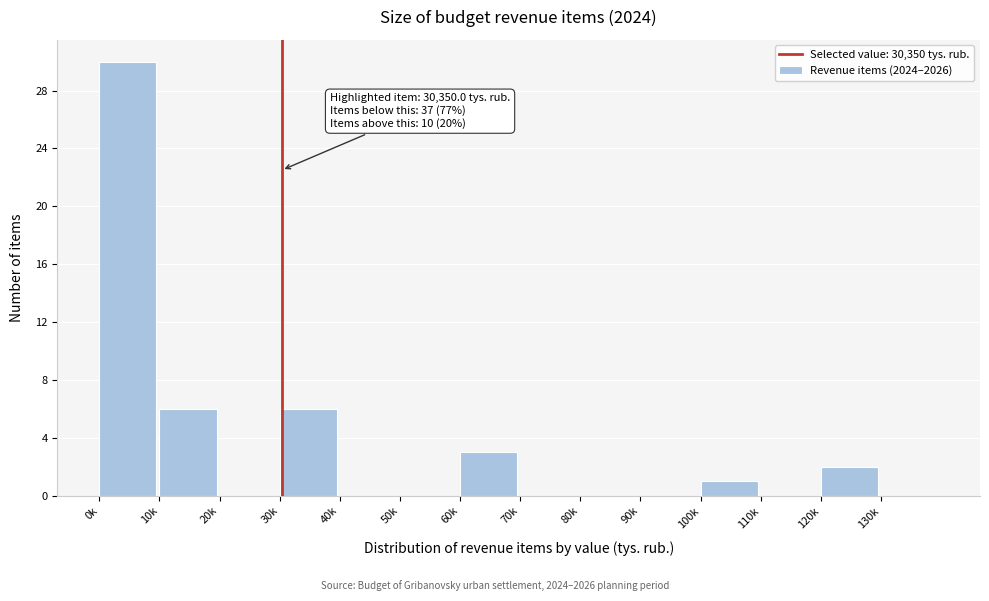

Reading left to right, extract all data points from this chart.

0k=30	10k=6	20k=0	30k=6	40k=0	50k=0	60k=3	70k=0	80k=0	90k=0	100k=1	110k=0	120k=2	130k=0